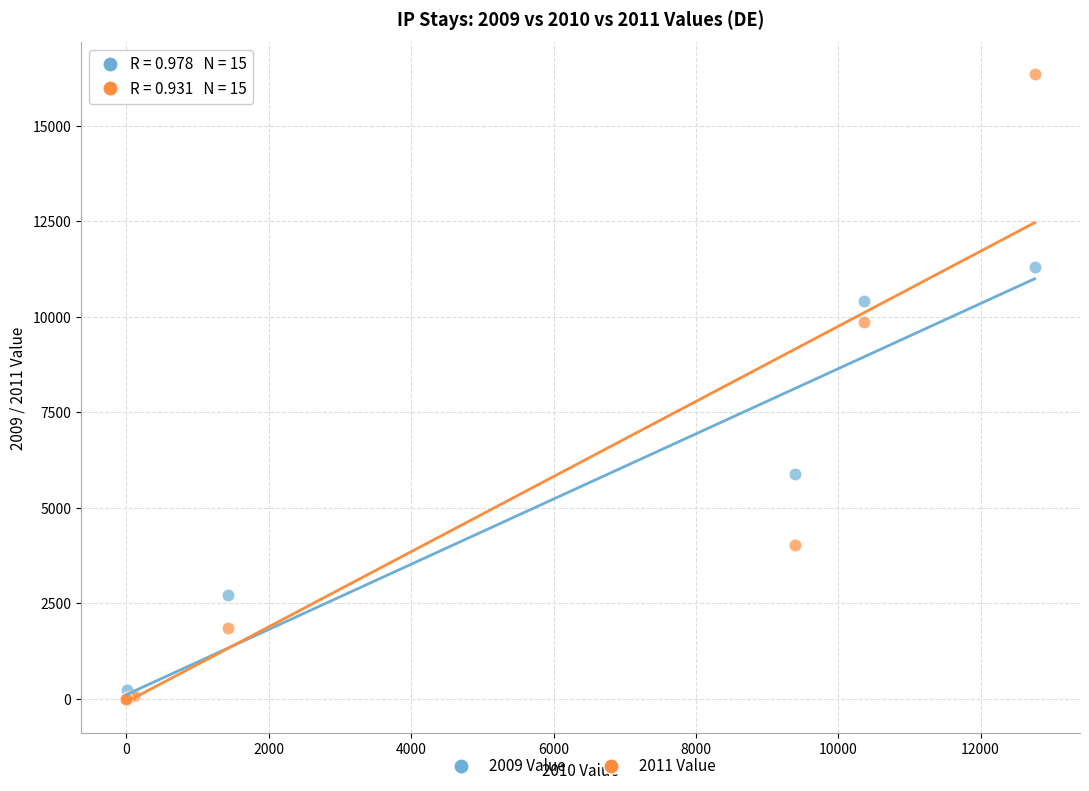

Across all series, what Y value is closest to 8182?

9864.0